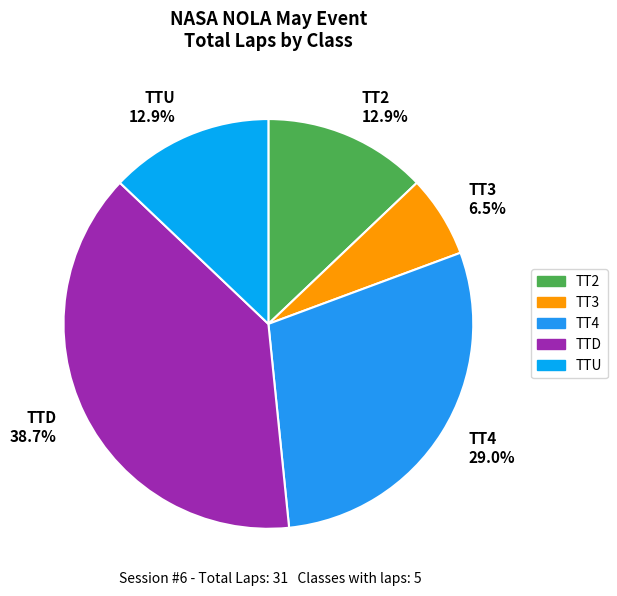

Is the sum of TT2 12.9% and TTD 38.7% greater than half?

Yes